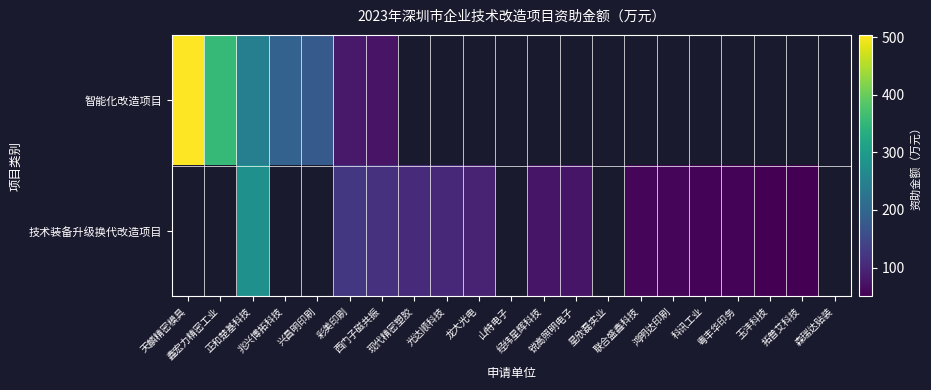

Rank the series by their maximum value, from highest to lowest.

智能化改造项目, 技术装备升级换代改造项目